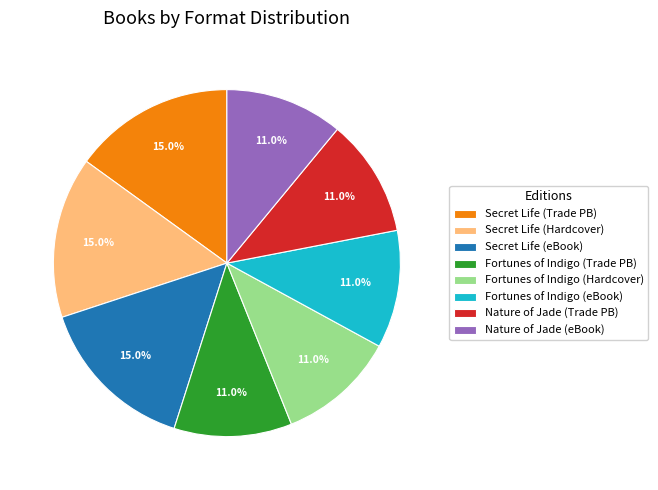

Is there a majority slice in this chart?

No